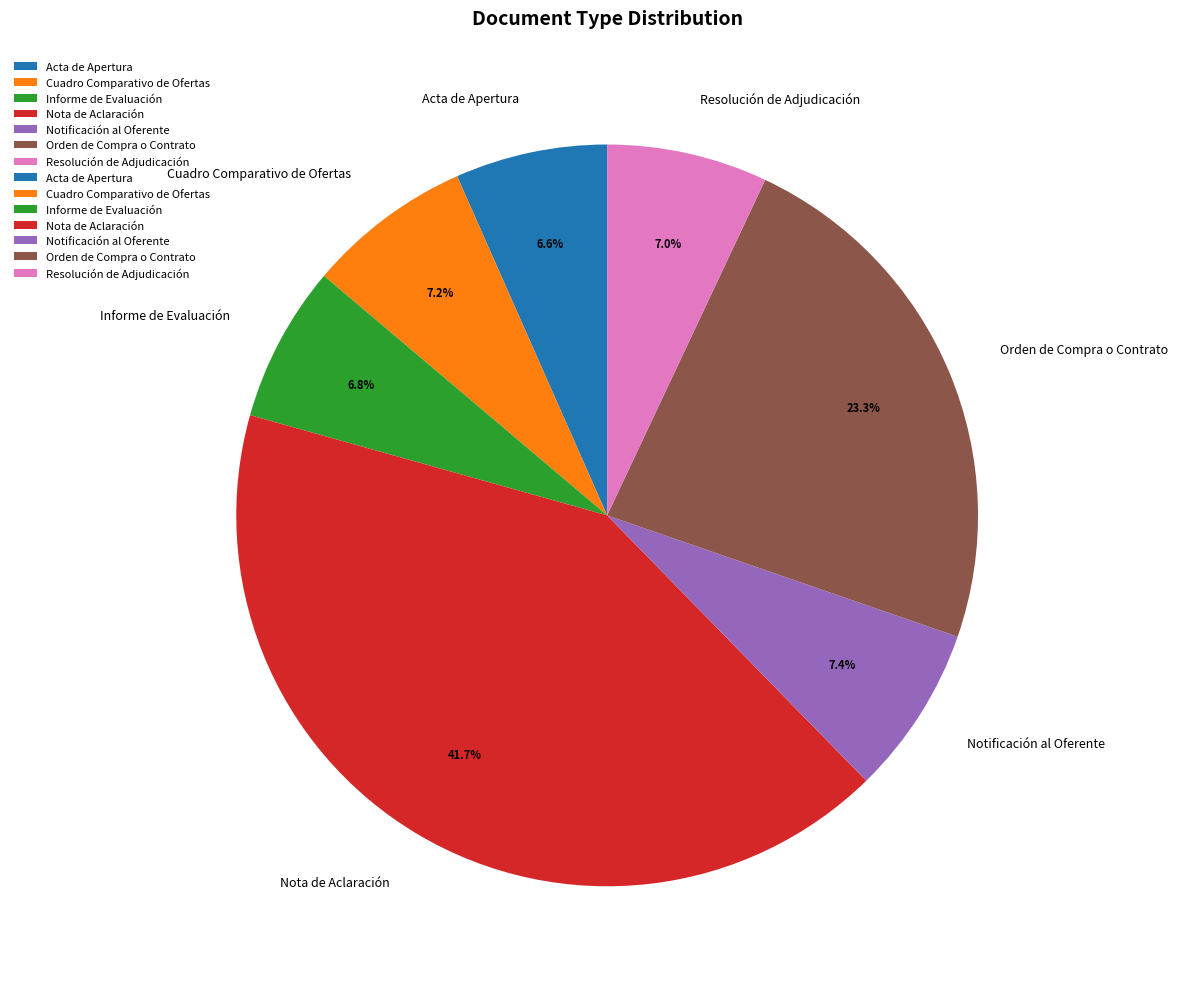

Is it true that Informe de Evaluación is 7% of the pie?

True